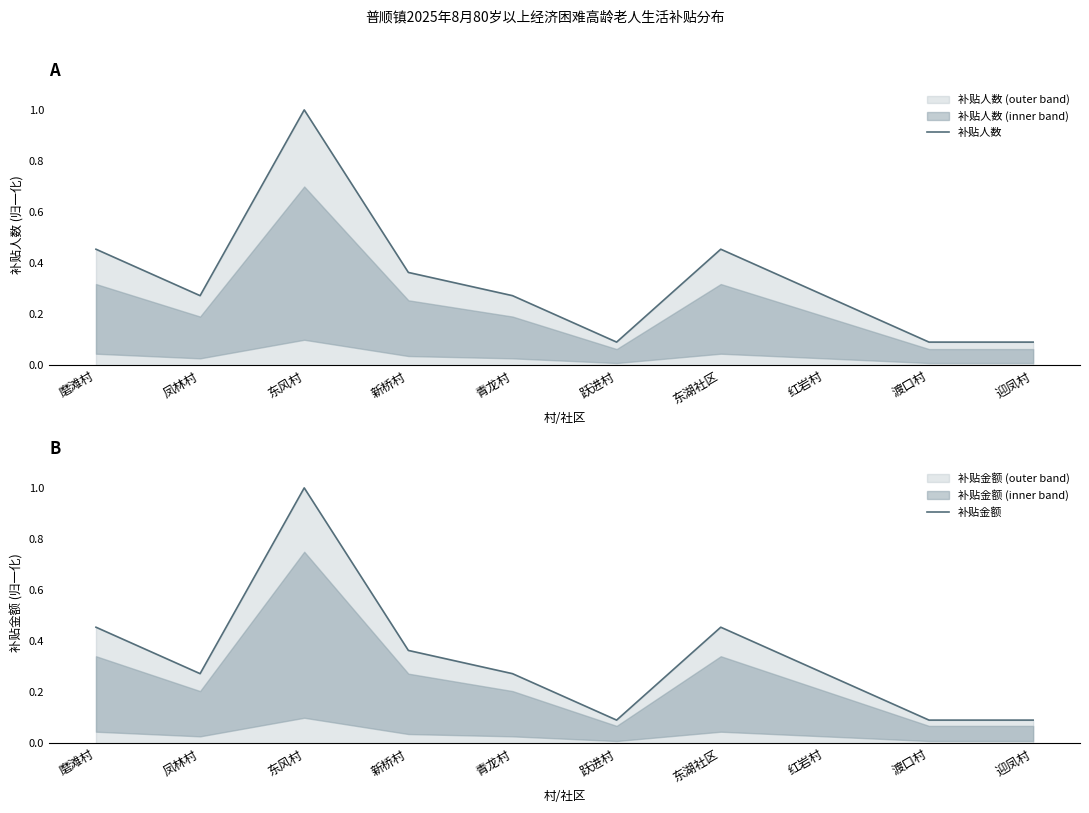

In 补贴人数, how many points are lower than both neighbors (excluding endpoints)?

2